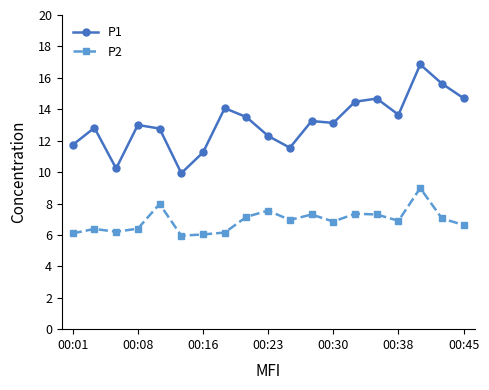

True or false: P1 and P2 intersect in this chart.

False